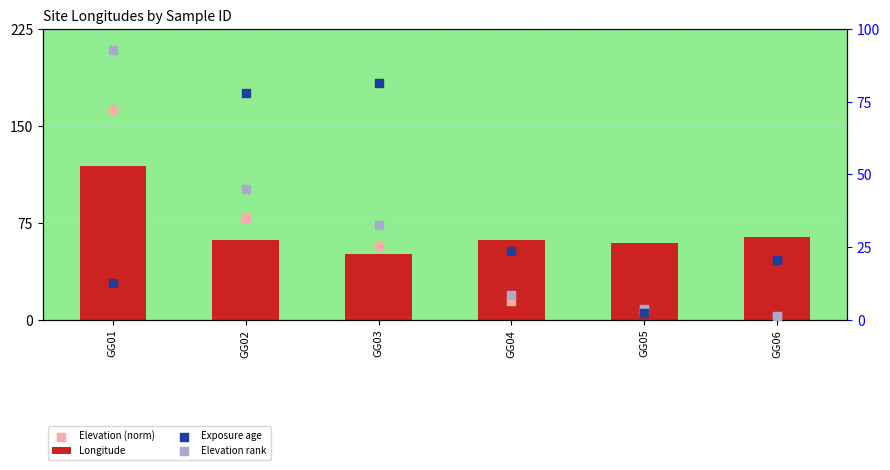

Which series has the widest spread of Y values?

Elevation (norm)